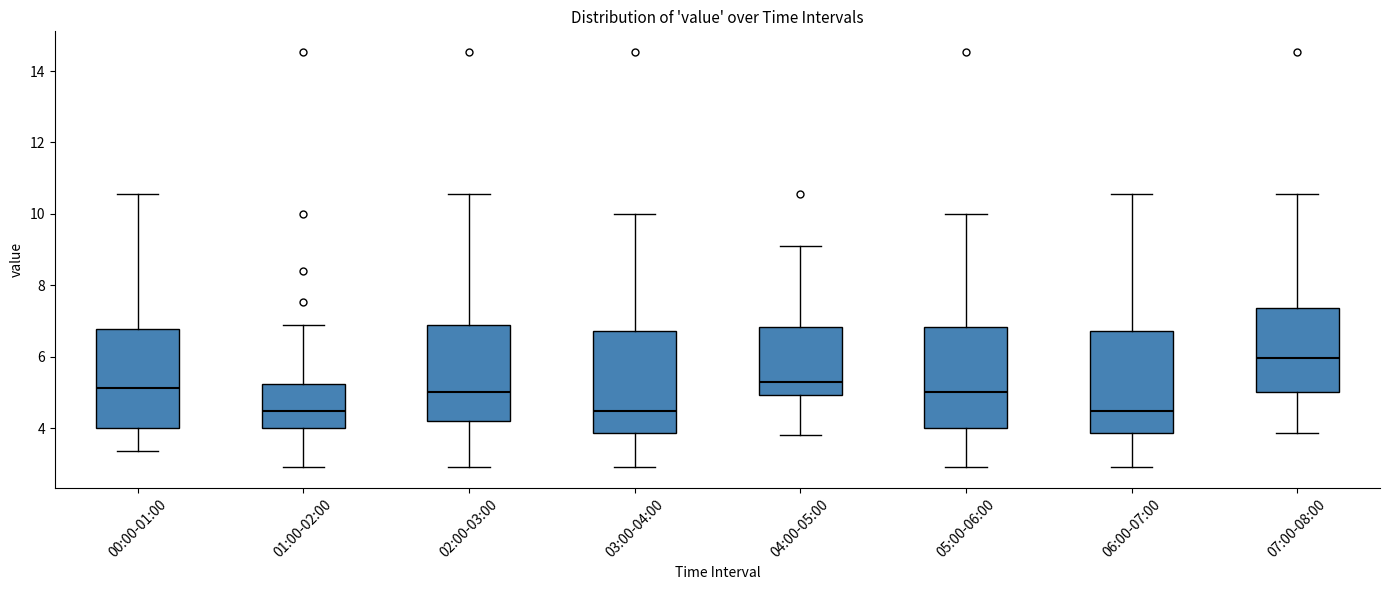

Which box's median line is the highest?

07:00-08:00